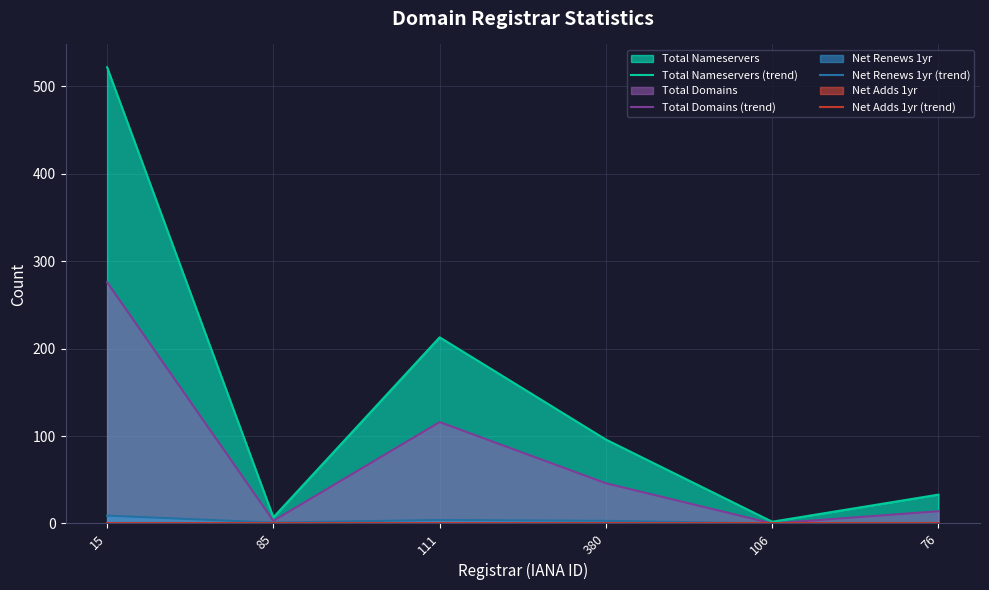

At which category does the chart reach its minimum across all series?

106